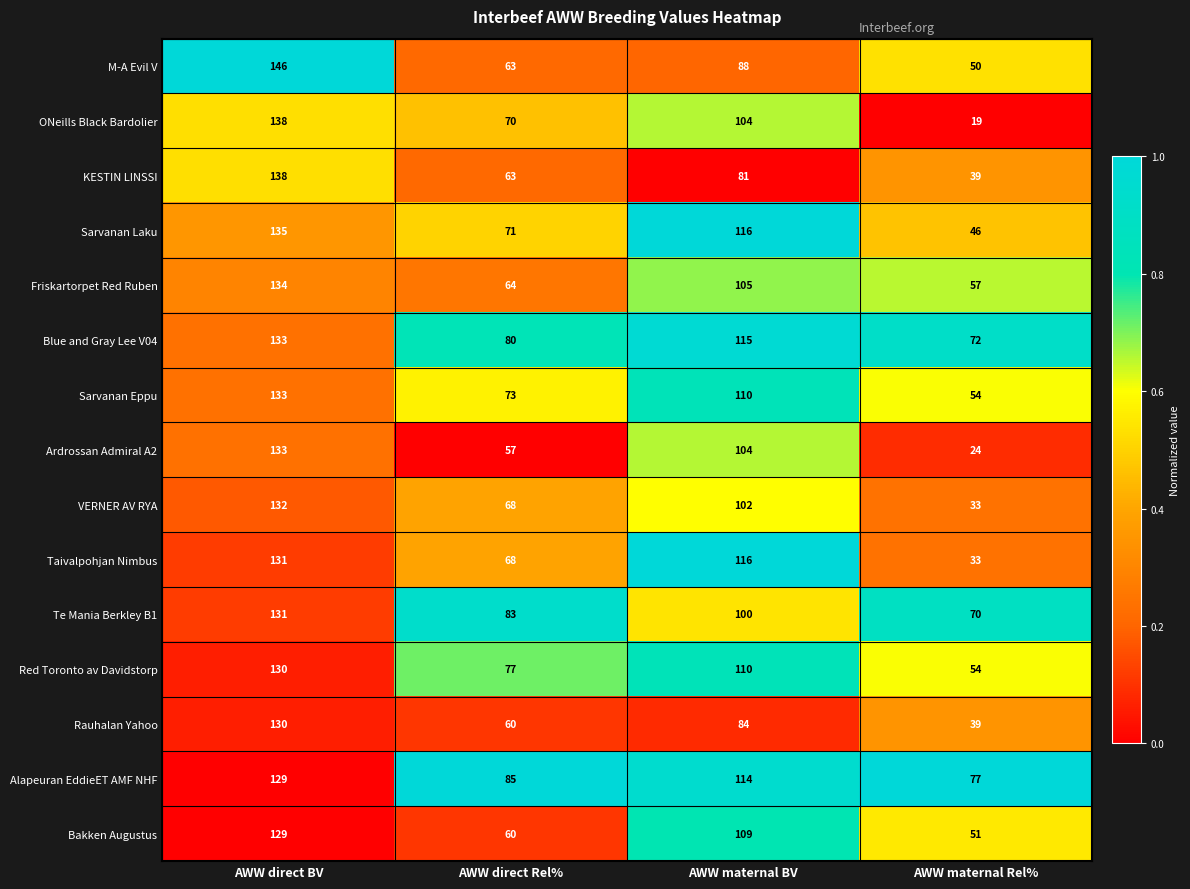

List the labels in order of Ardrossan Admiral A2 value, smallest first.

AWW maternal Rel%, AWW direct Rel%, AWW maternal BV, AWW direct BV